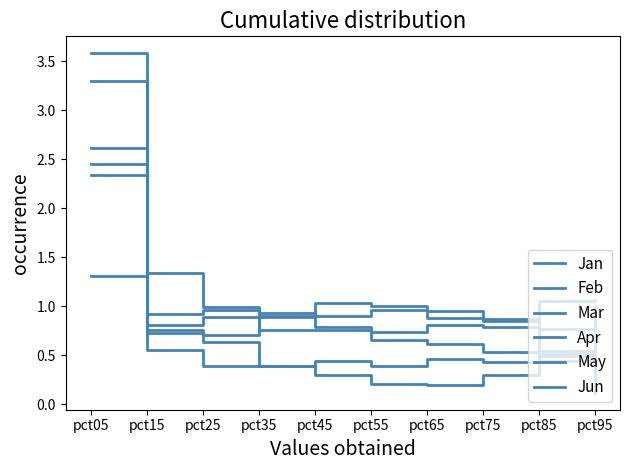

What is the value of the Feb point at the 4th from the left?

0.8